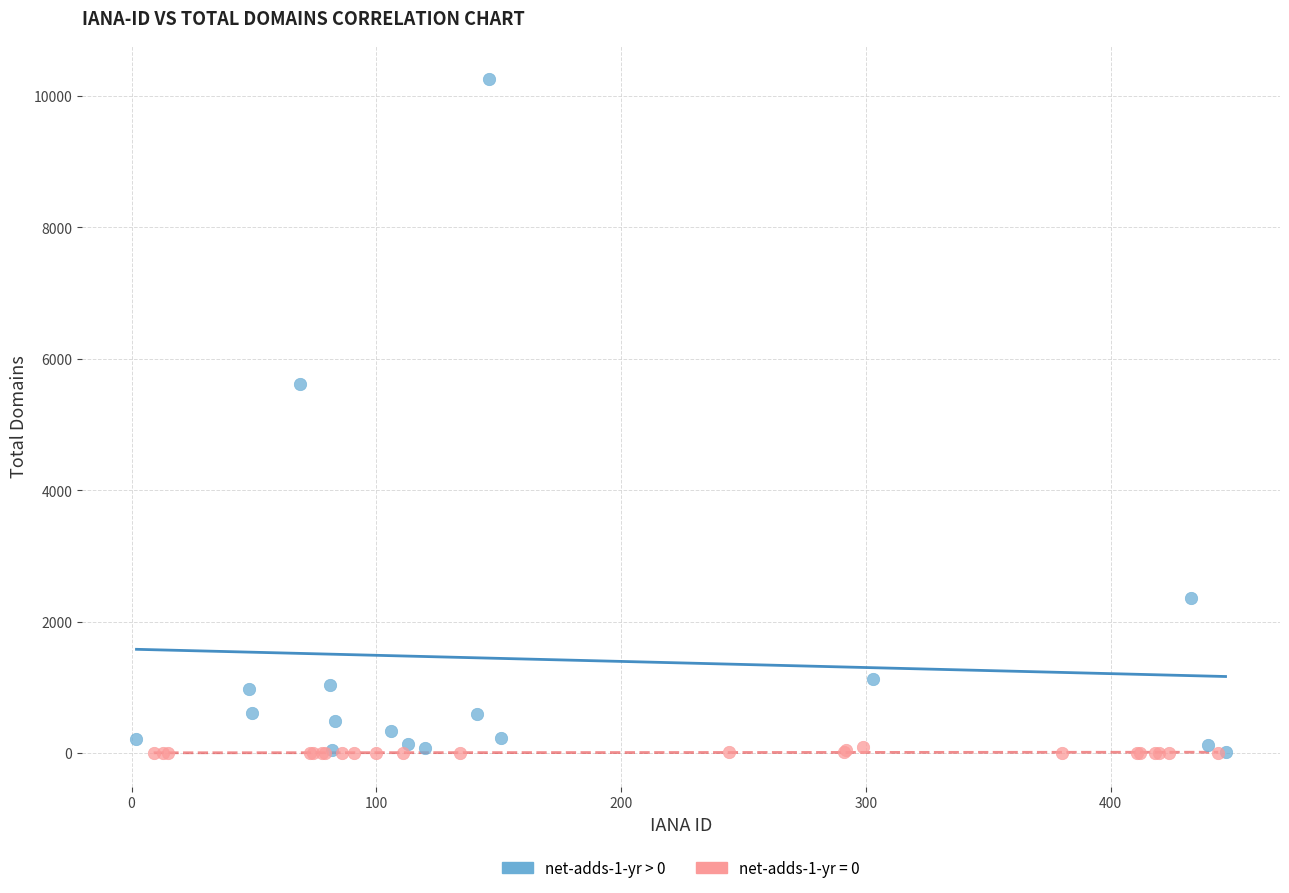

Which series contains the highest Y value?

net-adds-1-yr > 0